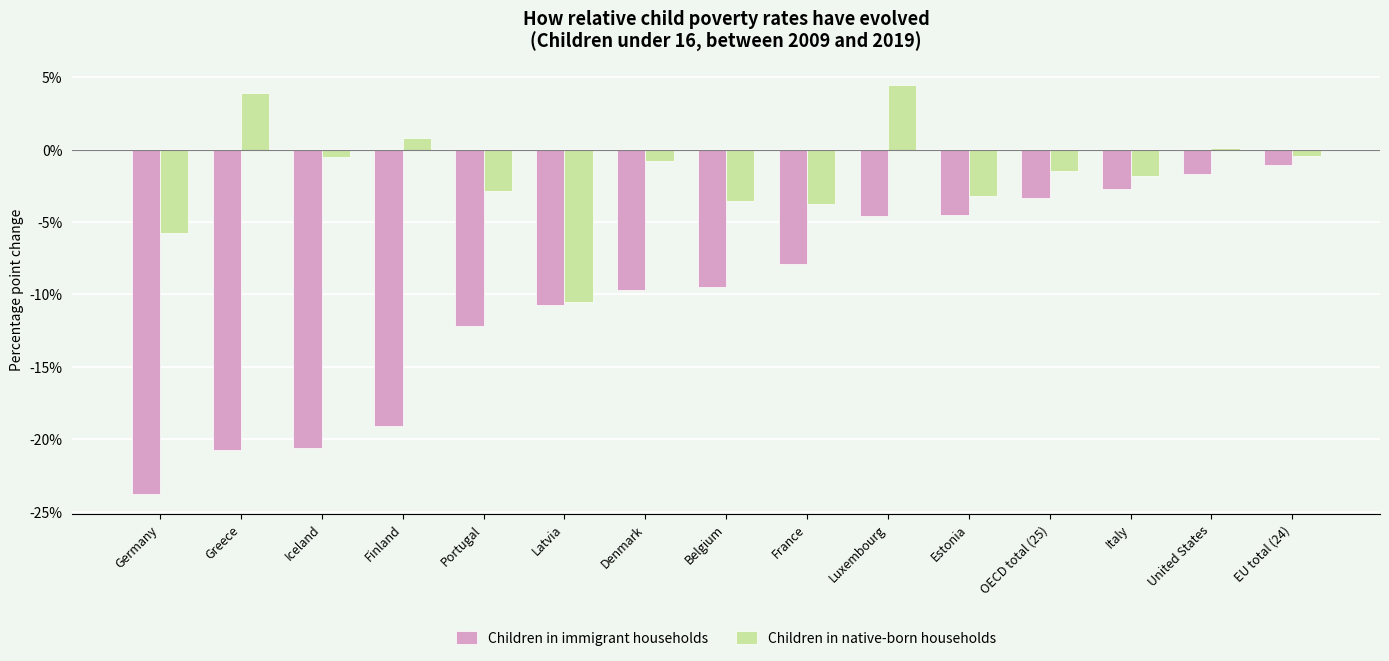

What is the total value across all series at OECD total (25)?

-4.8